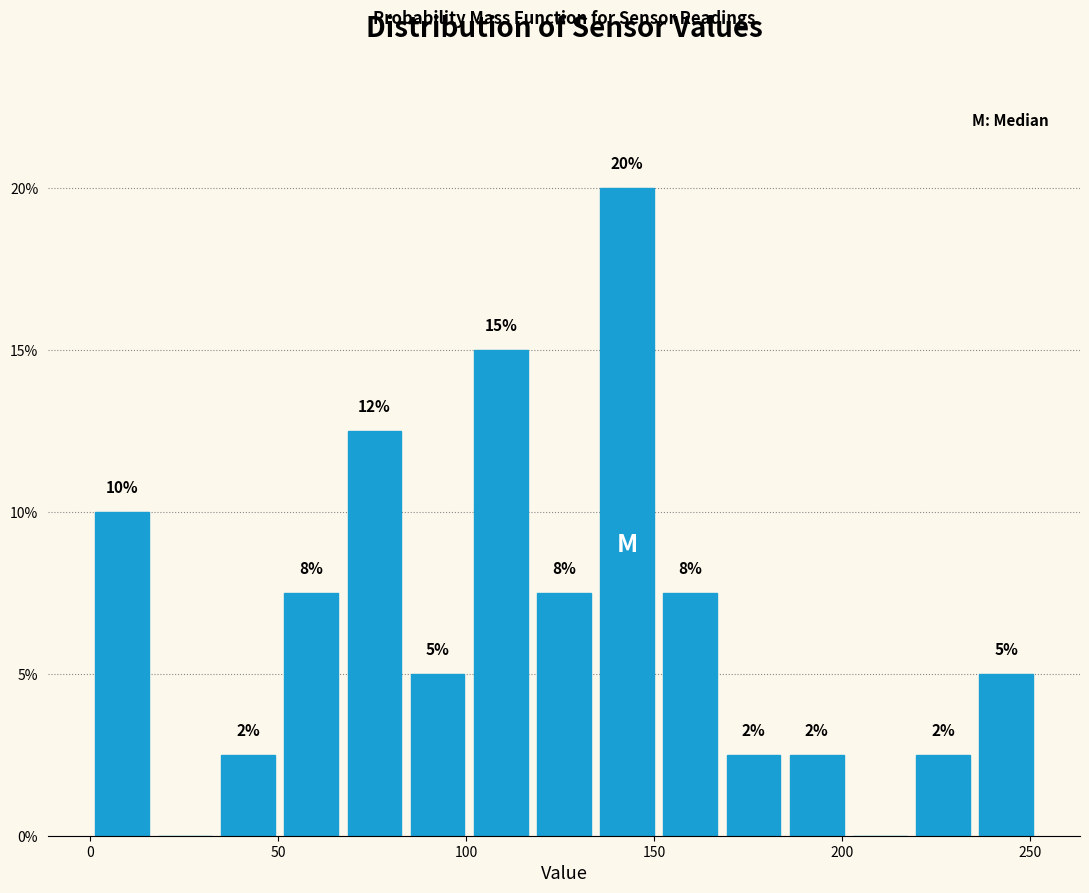

Read against the x-axis, roughly where is the centre of the tallest bar?

145